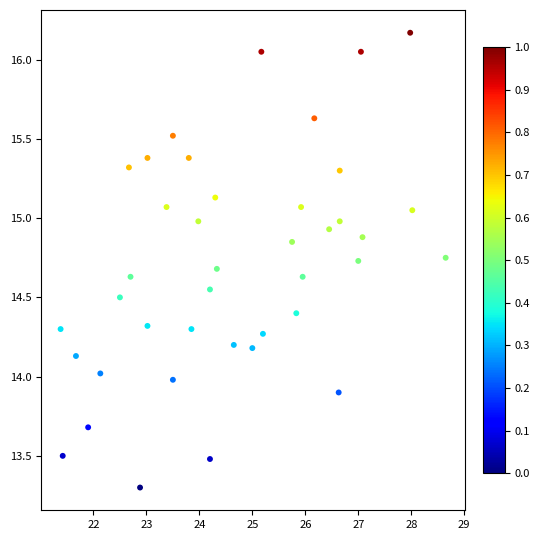

What is the range of X values (max minus min)?

7.3